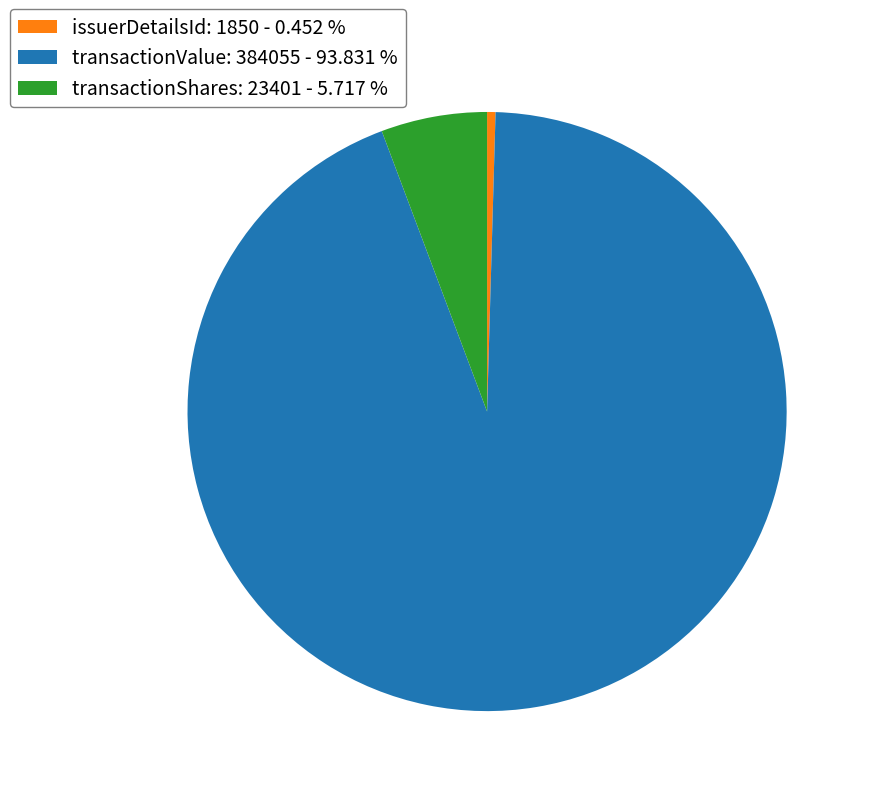

Do transactionValue: 384055 - 93.831 % and transactionShares: 23401 - 5.717 % together represent more than half of the pie?

Yes